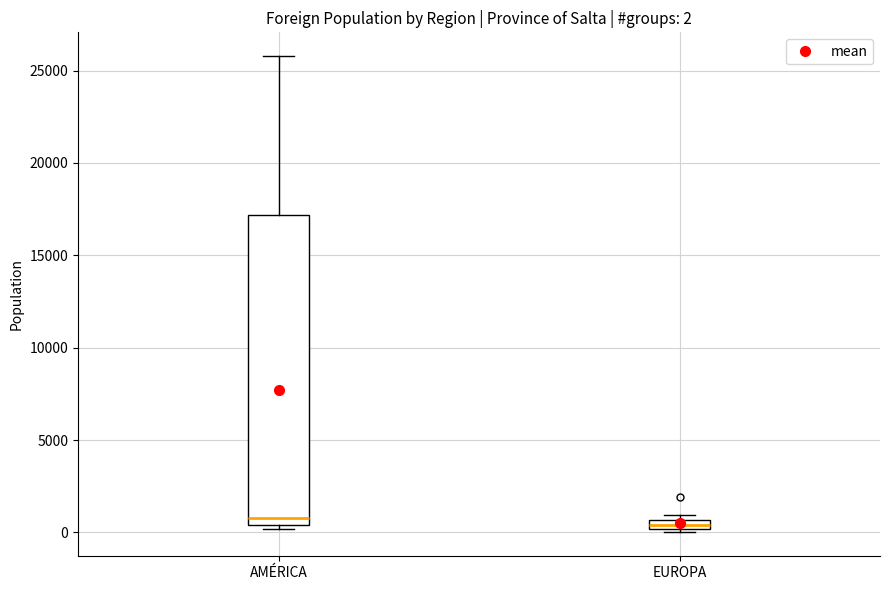

Which box is the tallest, from its lower edge to its upper edge?

AMÉRICA